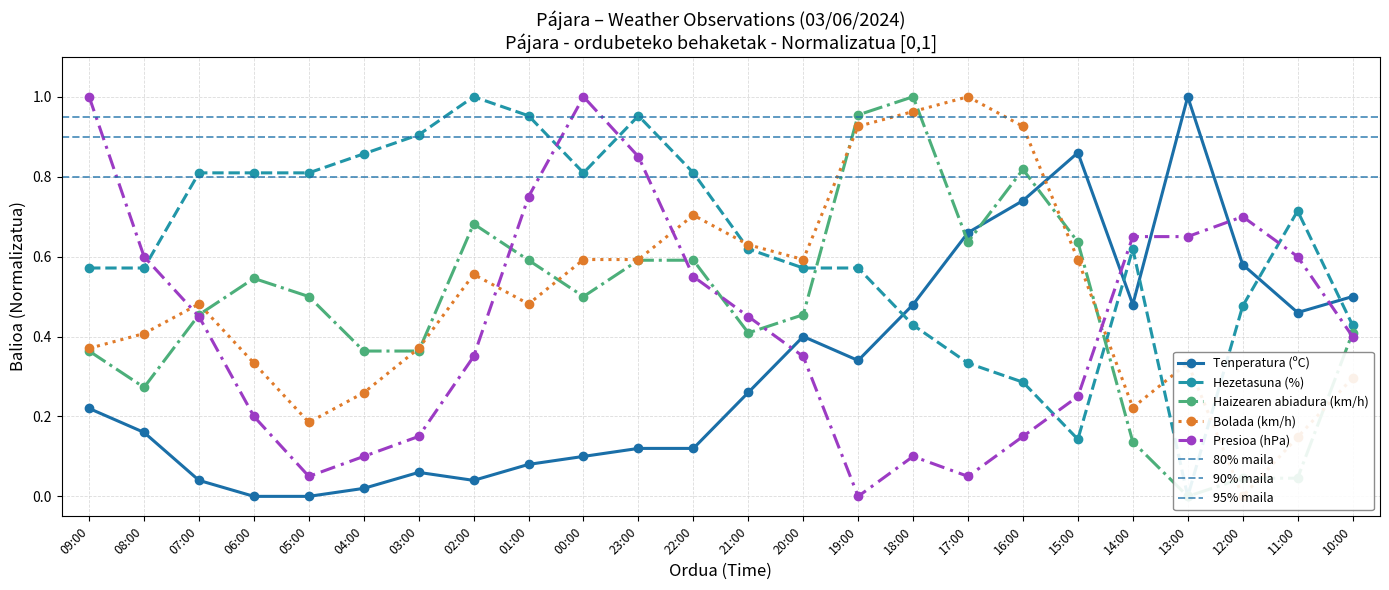

What is the difference between the highest and lowest values at 07:00?

0.8